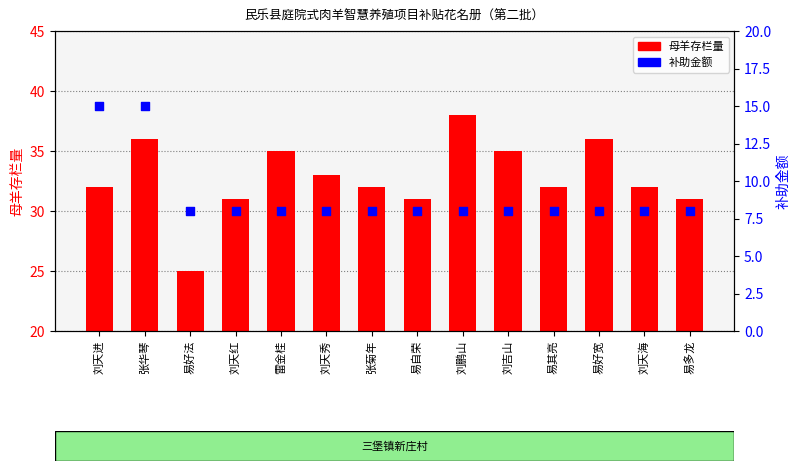

What is the total value across all series at 雷金桂?

43